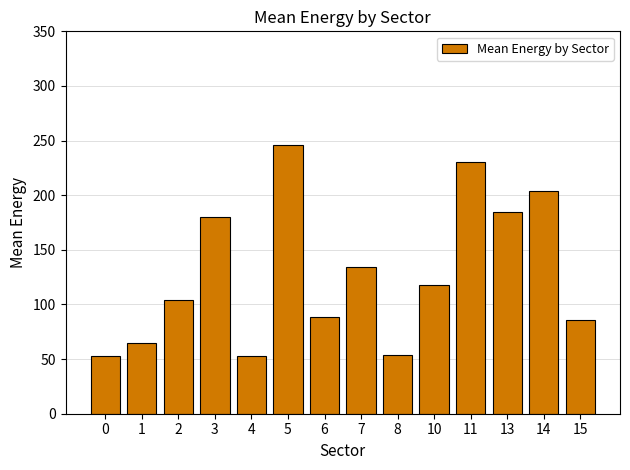

Are the bars horizontal?

No